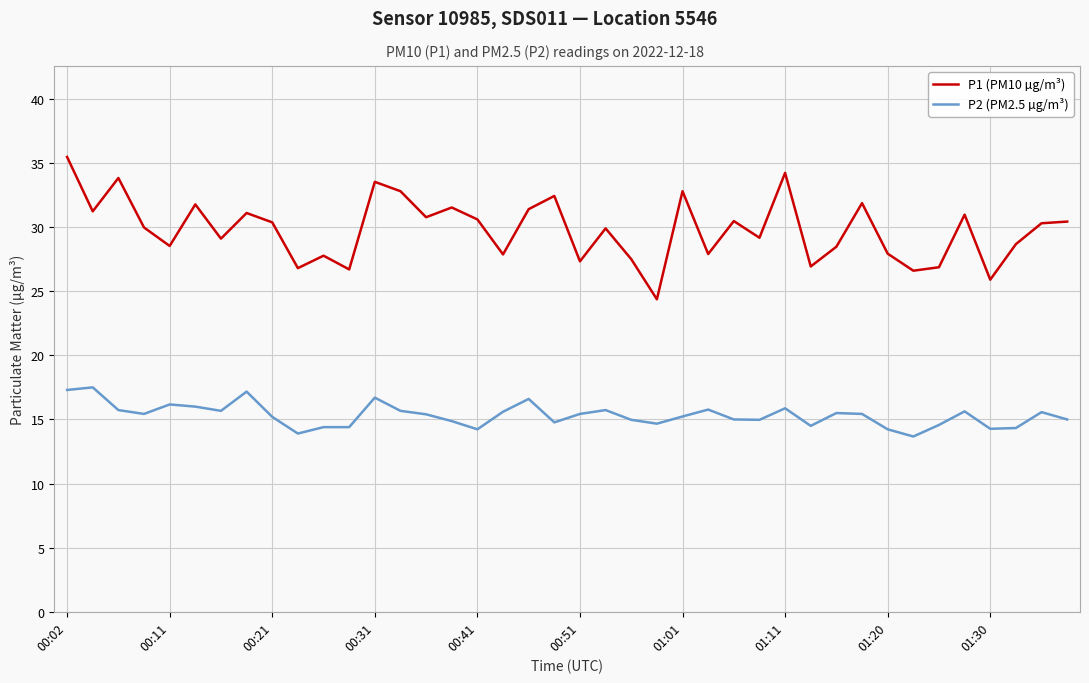

List the series in order of their peak value, lowest first.

P2 (PM2.5 µg/m³), P1 (PM10 µg/m³)